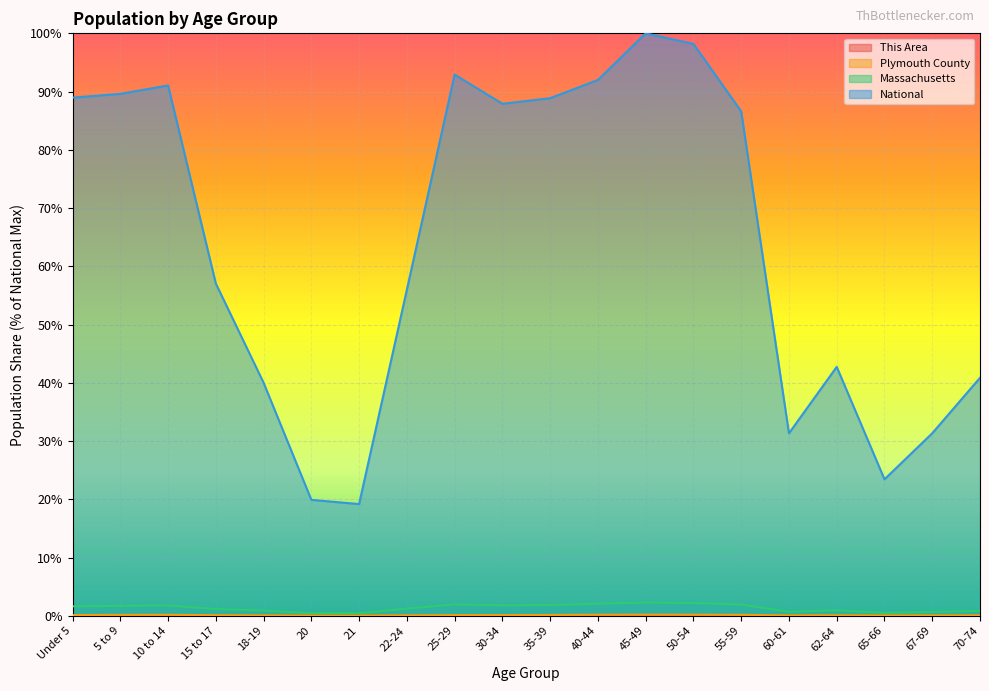

What are all the series names shown in the legend?

This Area, Plymouth County, Massachusetts, National